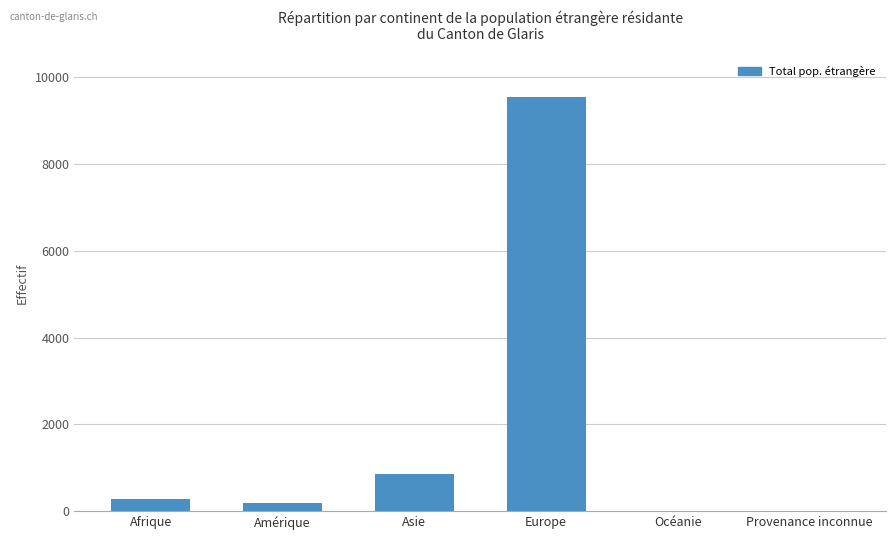

What is the change in value from Asie to Provenance inconnue?

-845